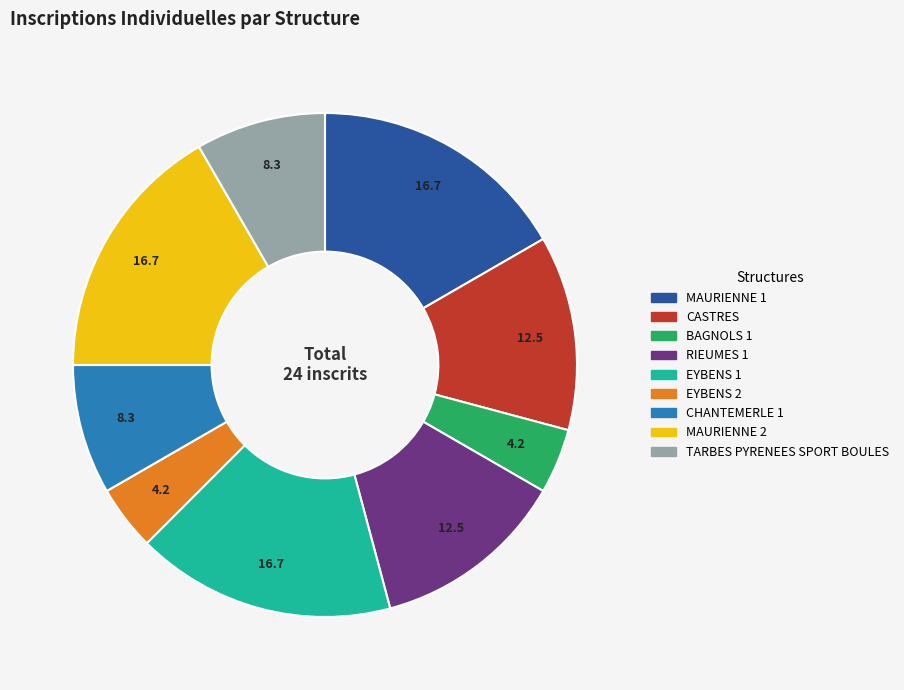

Count the number of slices in the pie.

9